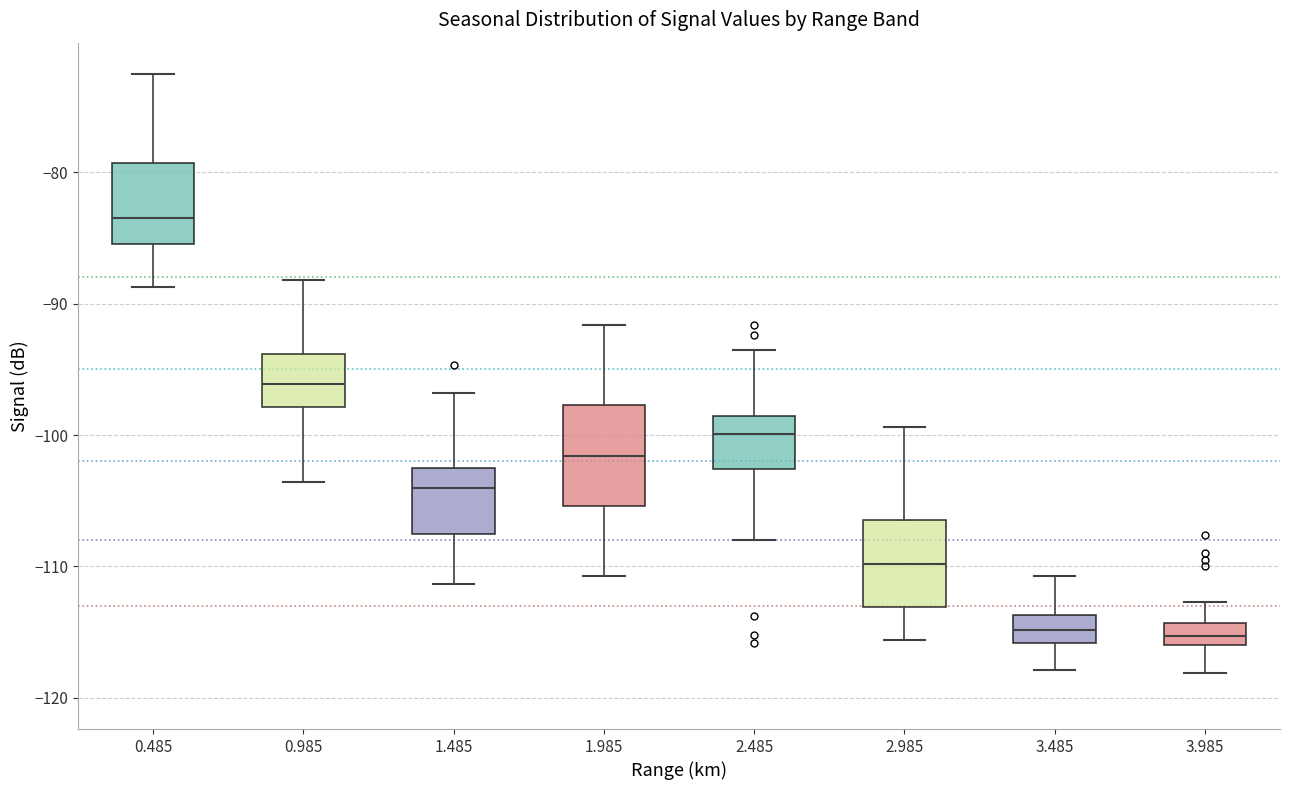

Where does the median line of the box at x = 0.985 sit on the y-axis? The values are not printed on the chart, so give them approximately, as read against the axis.

-96